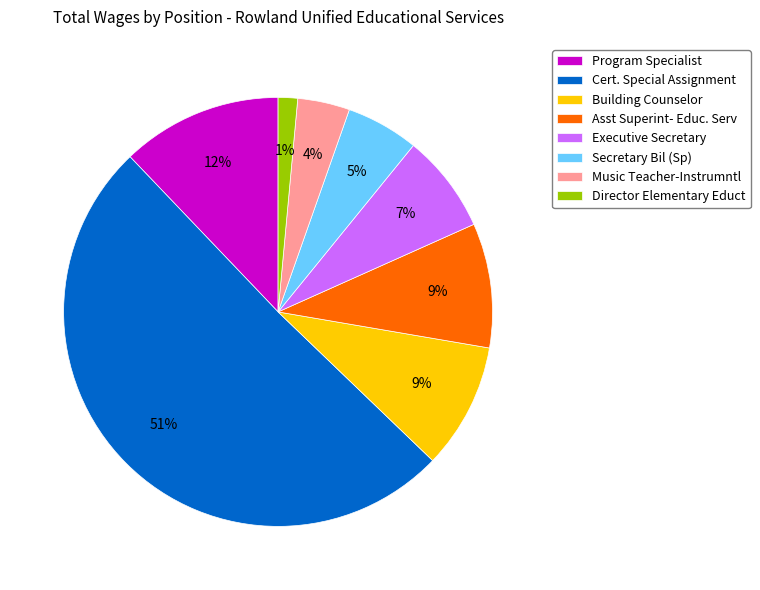

What percentage is the Building Counselor slice, to the nearest percent?

9%